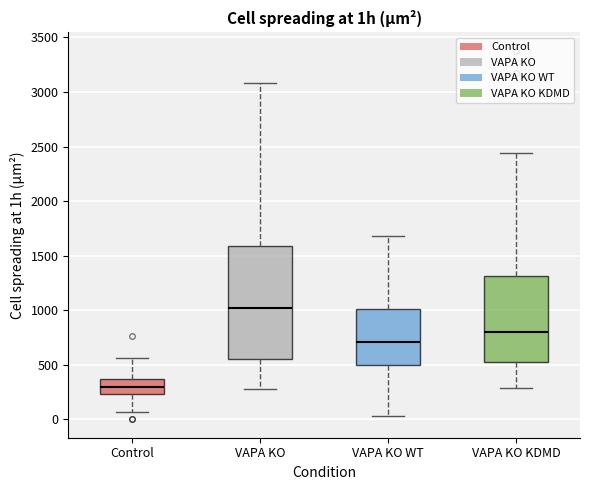

Reading left to right, transcribe this box plot: for each box, give where its median line is, the range the box spans, and where its two whiskers end, as read against the y-axis. The values are not printed on the chart, so give them approximately, as read against the axis.

Control: median 300, box 250 to 350, whiskers 50 to 550
VAPA KO: median 1000, box 550 to 1600, whiskers 300 to 3100
VAPA KO WT: median 700, box 500 to 1000, whiskers 50 to 1700
VAPA KO KDMD: median 800, box 550 to 1300, whiskers 300 to 2450